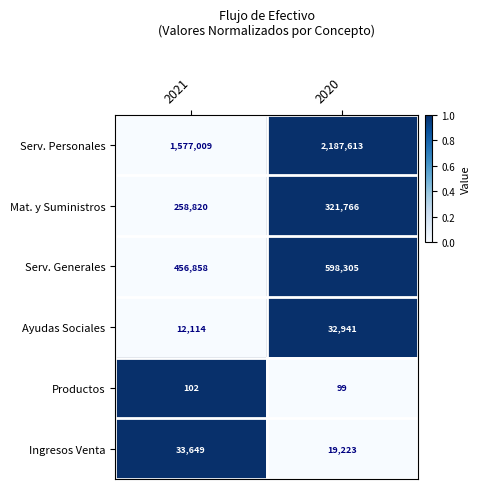

What is the spread (max minus min) of values at 2020?

2187514